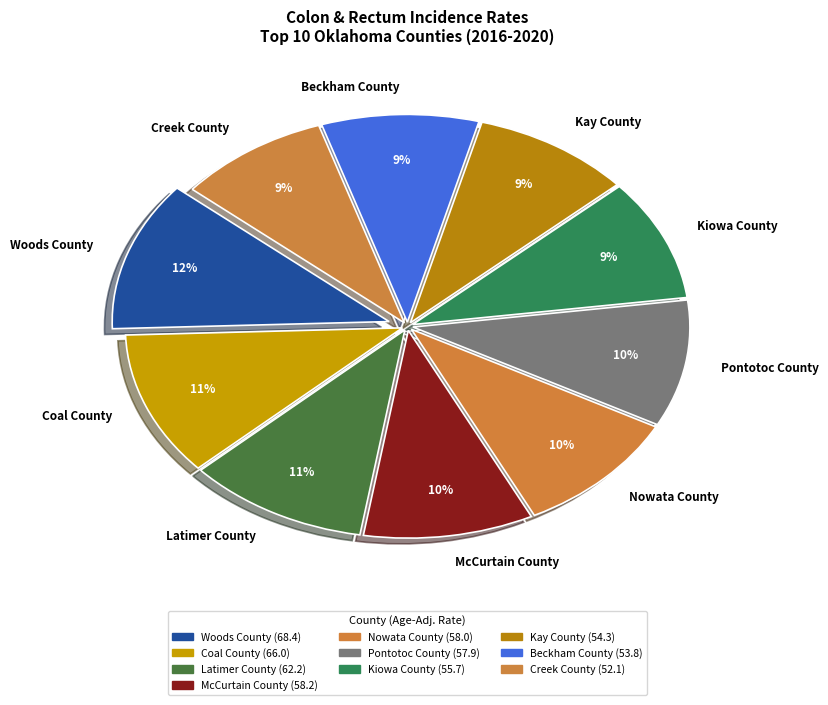

To the nearest percent, what percentage of the pie is Woods County?

12%